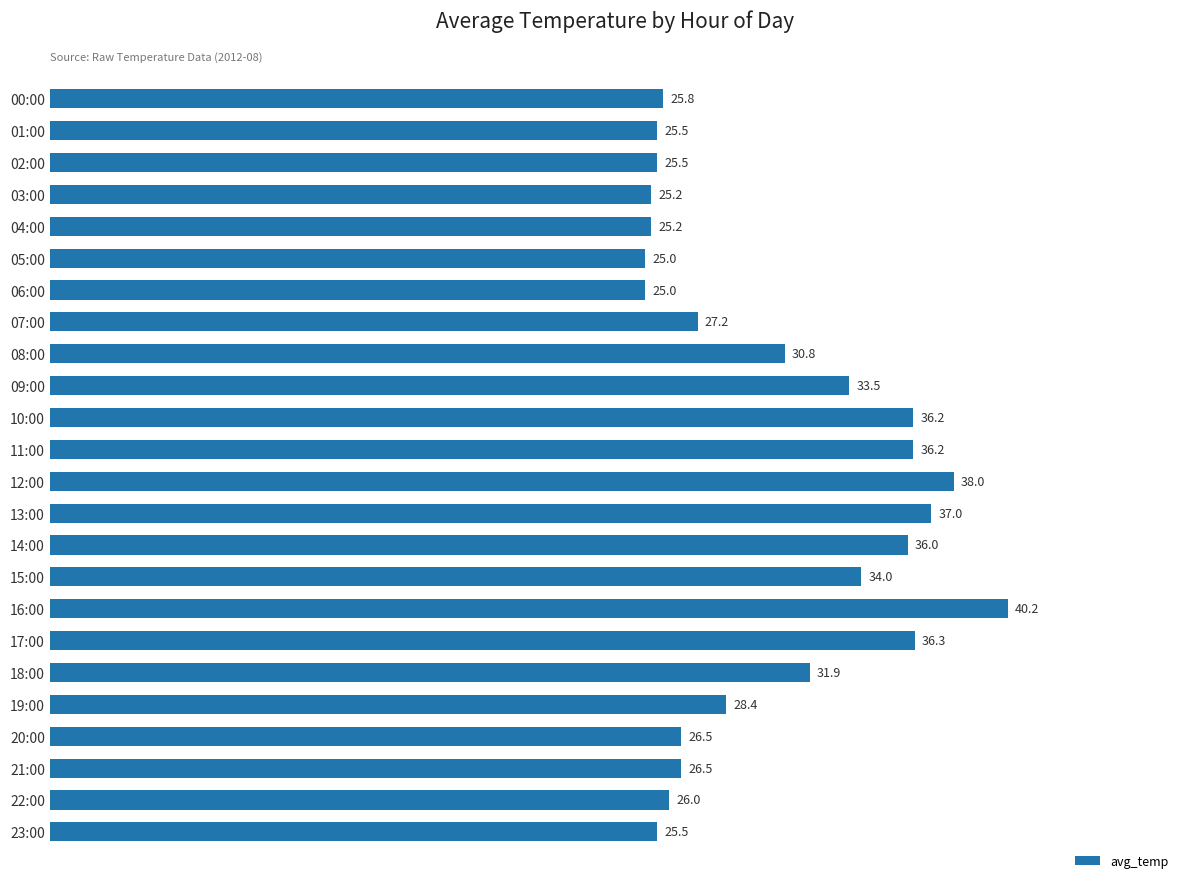

True or false: the data shows 33.9 at 04:00.

False